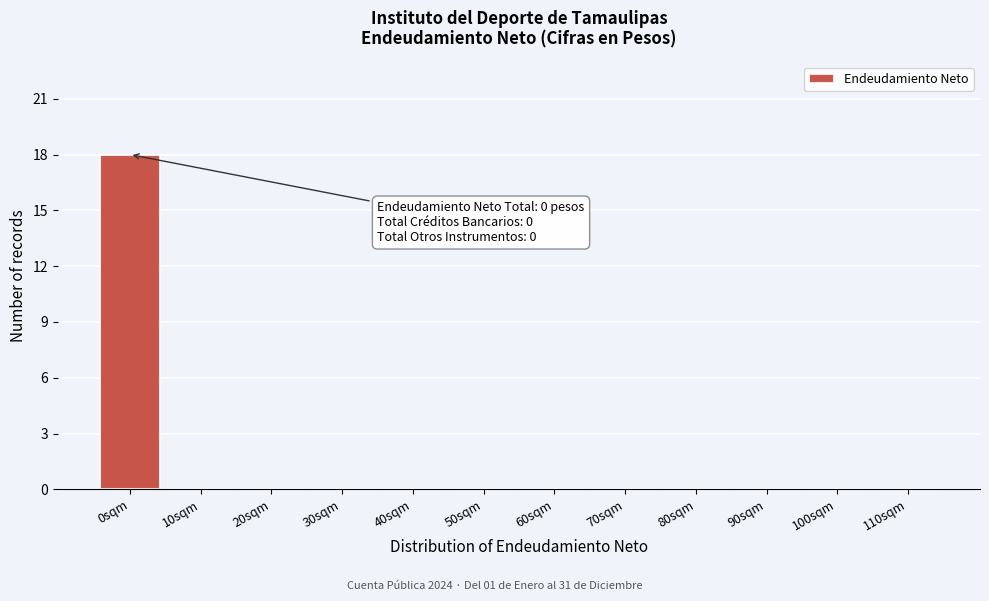

Reading left to right, transcribe all the data shown in this chart.

0sqm=18	10sqm=0	20sqm=0	30sqm=0	40sqm=0	50sqm=0	60sqm=0	70sqm=0	80sqm=0	90sqm=0	100sqm=0	110sqm=0